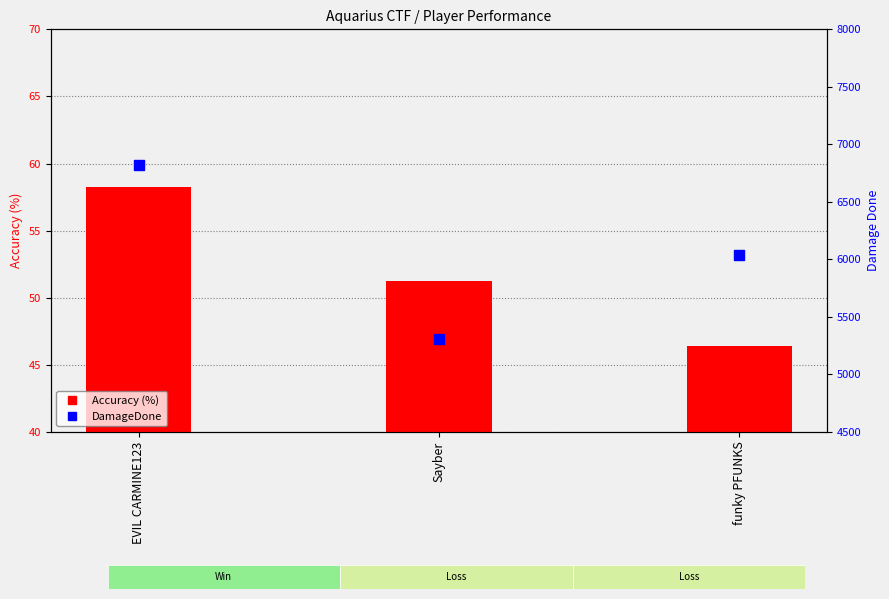

Which series reaches the minimum Y coordinate?

Accuracy (%)